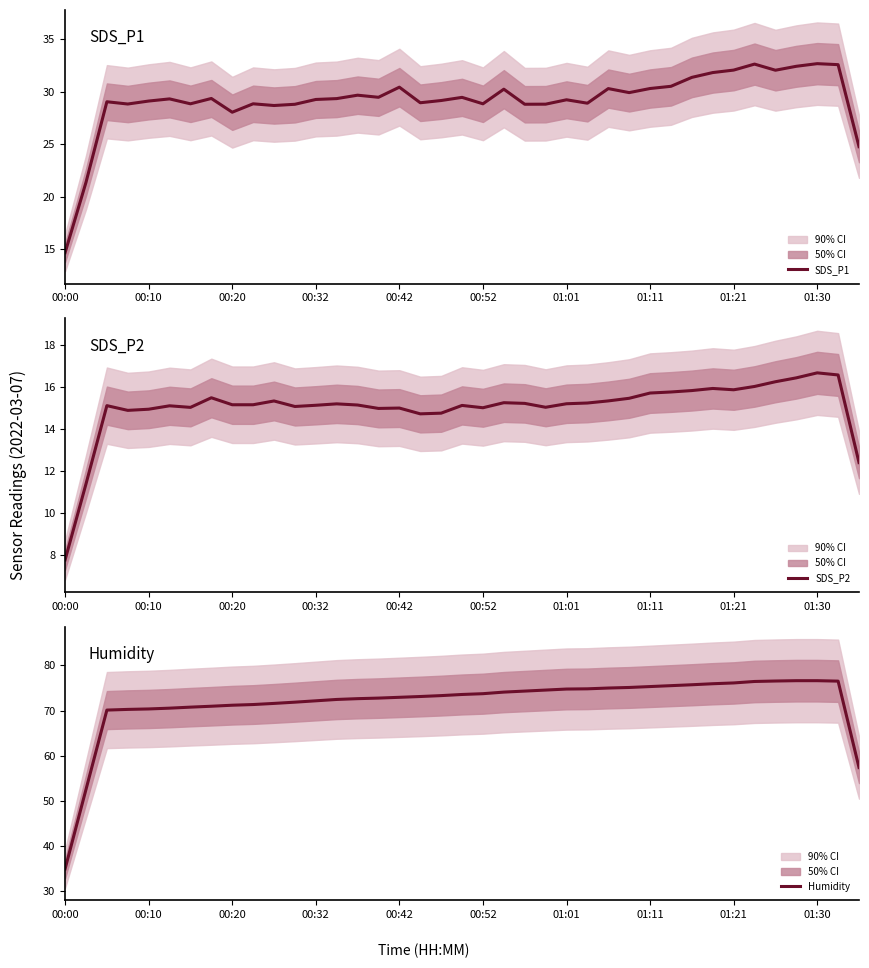

Which has a higher value, 26 or 18?

26